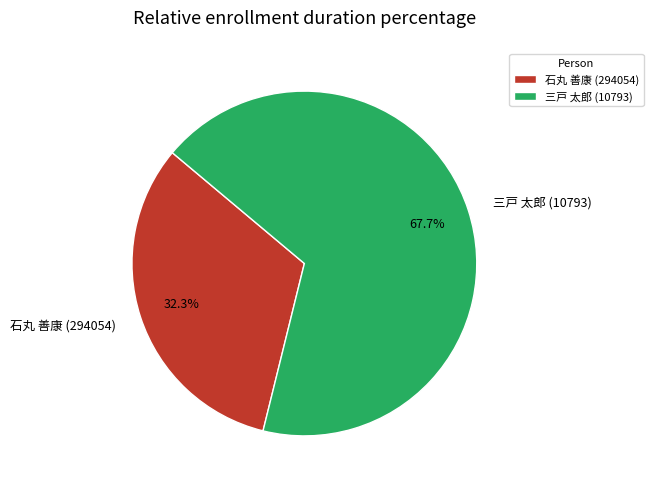

What is the smallest slice in the pie chart?

石丸 善康 (294054)